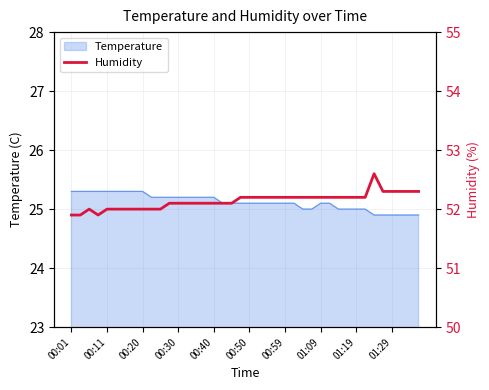

Which label corresponds to the smallest value in the chart?

00:01